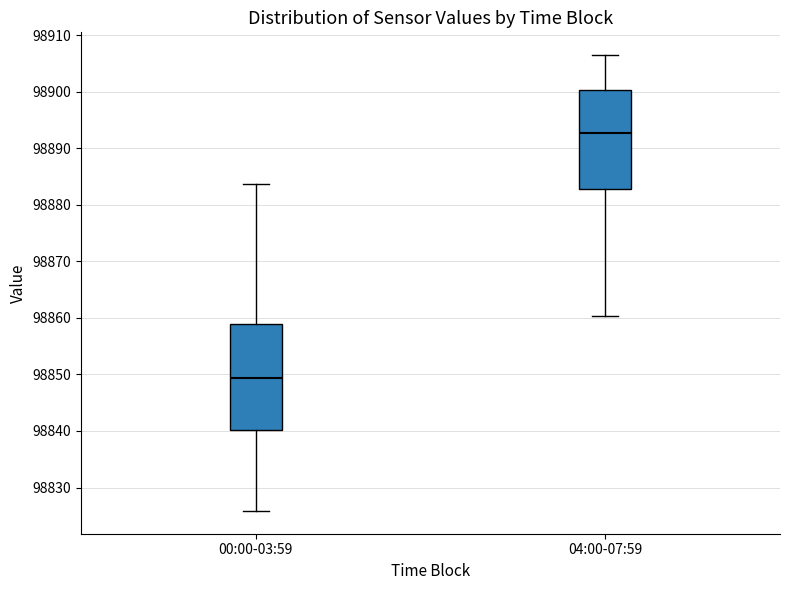

Comparing the boxes themselves (not the whiskers), which one is the tallest?

00:00-03:59